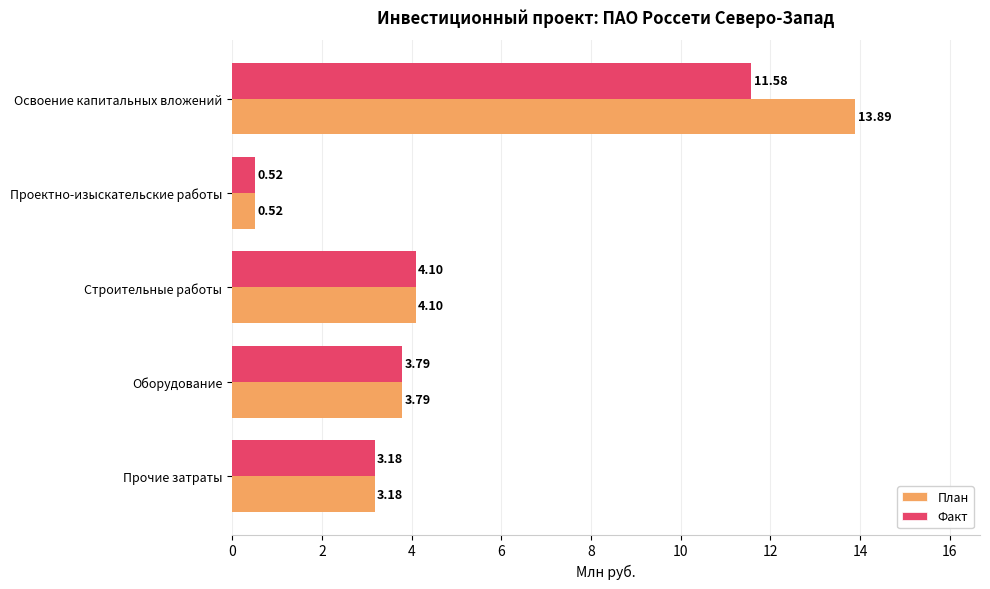

Rank the categories by Факт value from highest to lowest.

Освоение капитальных вложений, Строительные работы, Оборудование, Прочие затраты, Проектно-изыскательские работы